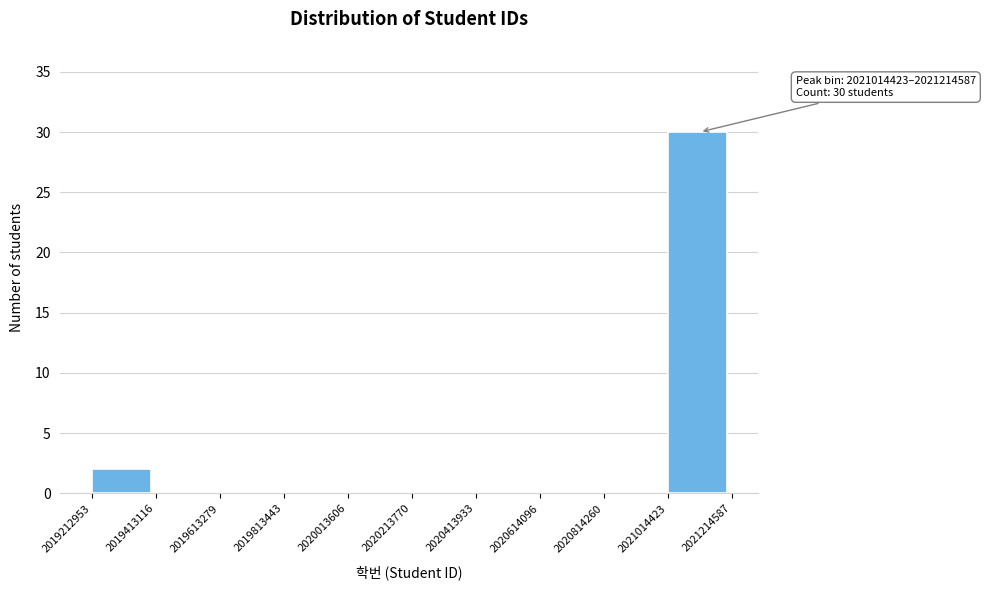

Which range on the x-axis has the tallest bar?

2021014423 to 2021214587